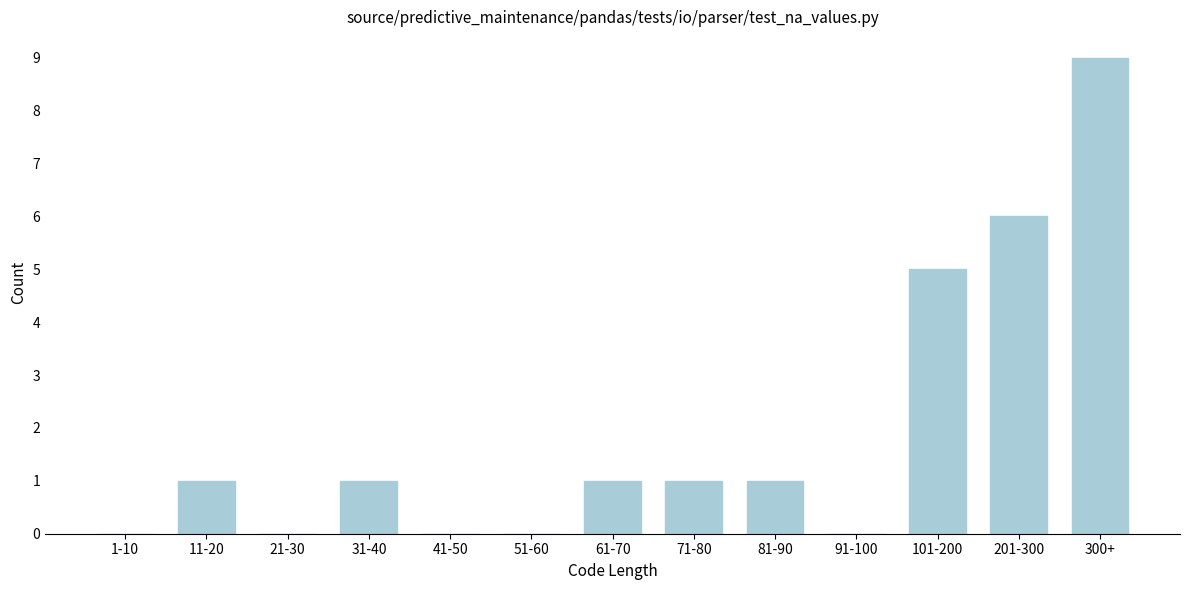

Reading right to left, list all the values displayed in this chart.

300+=9	201-300=6	101-200=5	91-100=0	81-90=1	71-80=1	61-70=1	51-60=0	41-50=0	31-40=1	21-30=0	11-20=1	1-10=0